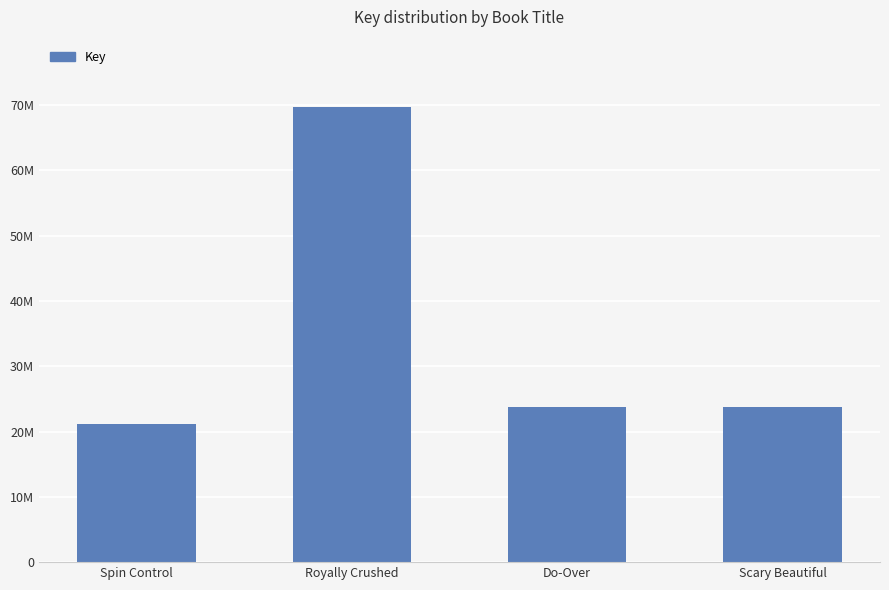

Does the chart contain any negative values?

No